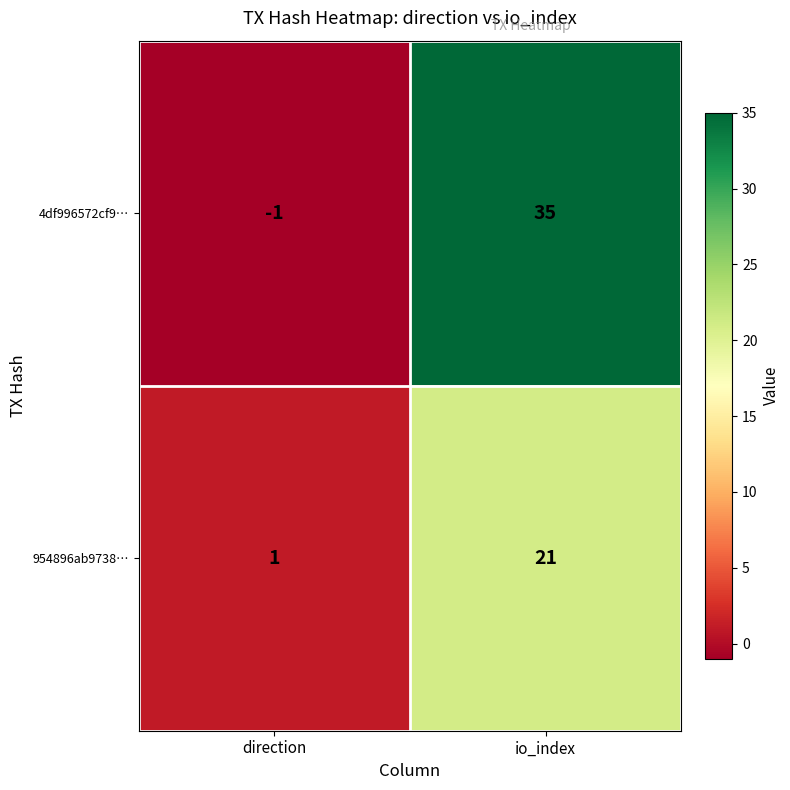

How many positive values does the 4df996572cf9… series have?

1